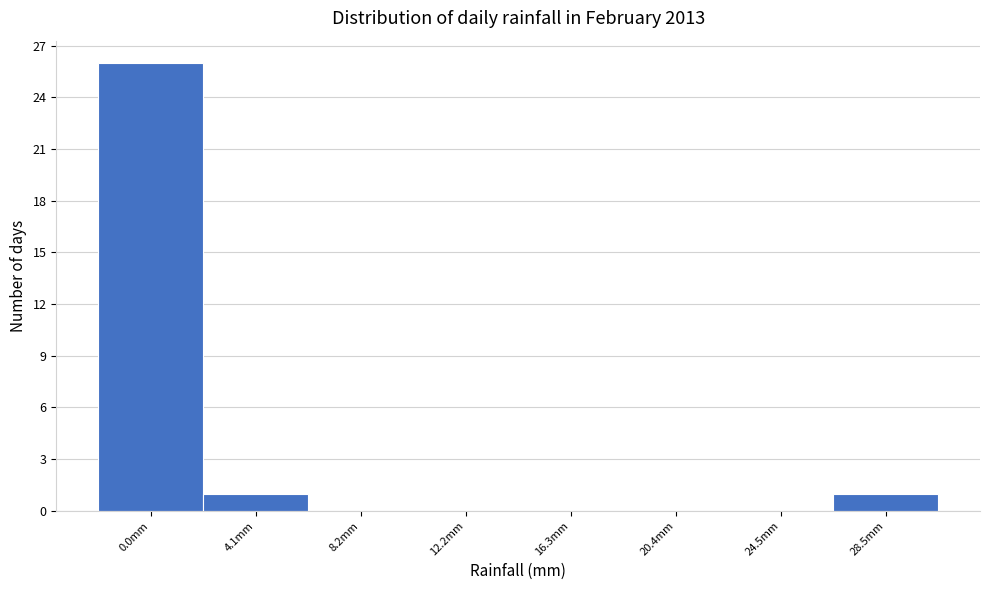

Reading left to right, extract all data points from this chart.

0.0mm=26	4.1mm=1	8.2mm=0	12.2mm=0	16.3mm=0	20.4mm=0	24.5mm=0	28.5mm=1